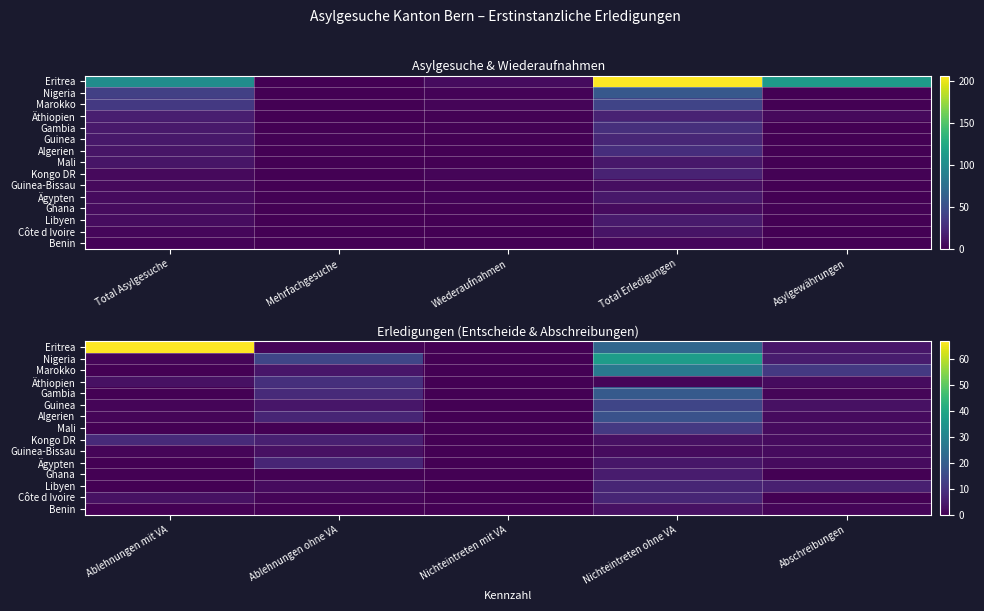

List the series in order of their peak value, highest first.

Eritrea, Nigeria, Marokko, Gambia, Algerien, Guinea, Mali, Äthiopien, Kongo DR, Ägypten, Libyen, Côte d Ivoire, Ghana, Guinea-Bissau, Benin